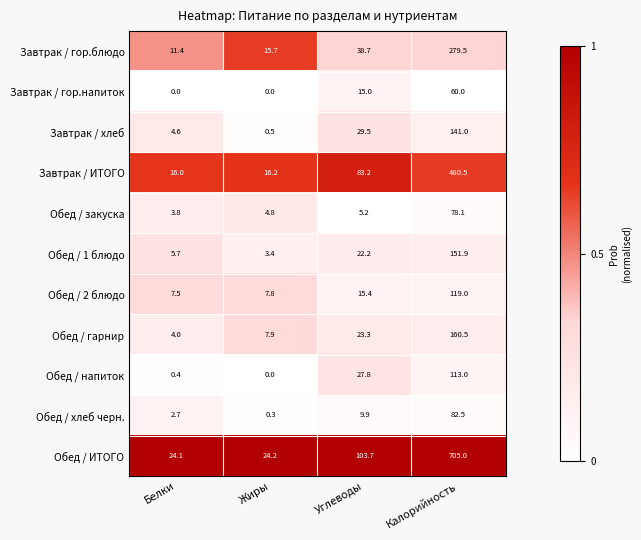

At which label is Обед / ИТОГО closest to 364?

Углеводы